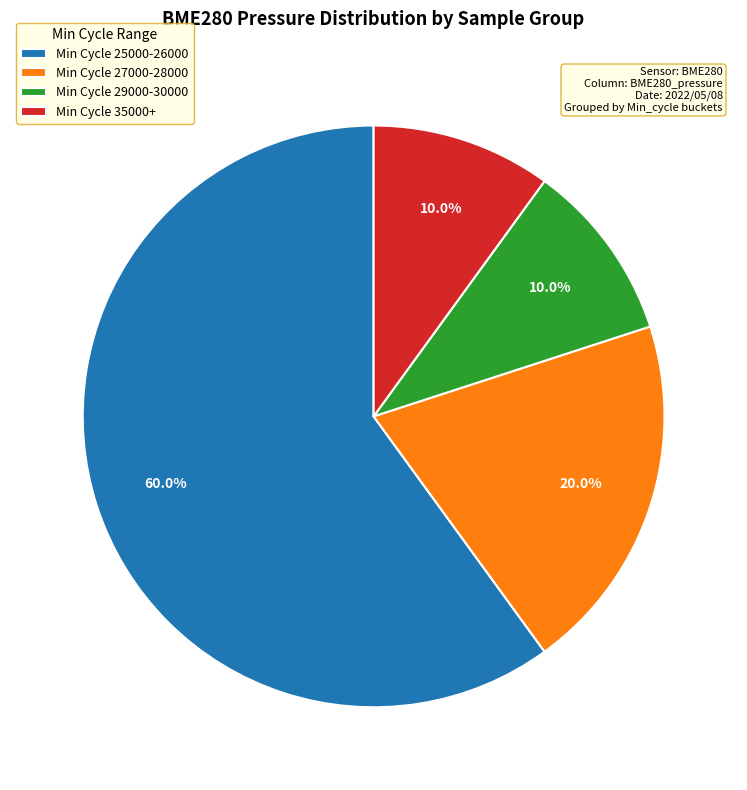

Does any single category account for the majority?

Yes